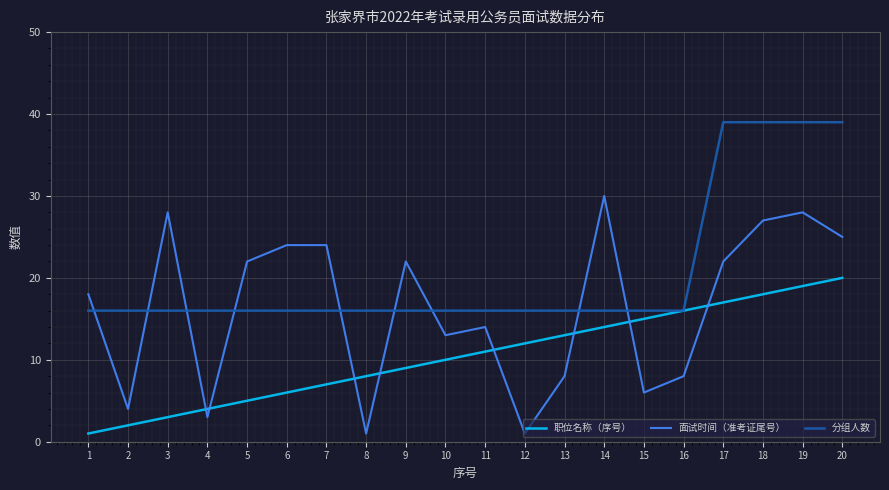

In 面试时间（准考证尾号）, how many points are lower than both neighbors (excluding endpoints)?

6